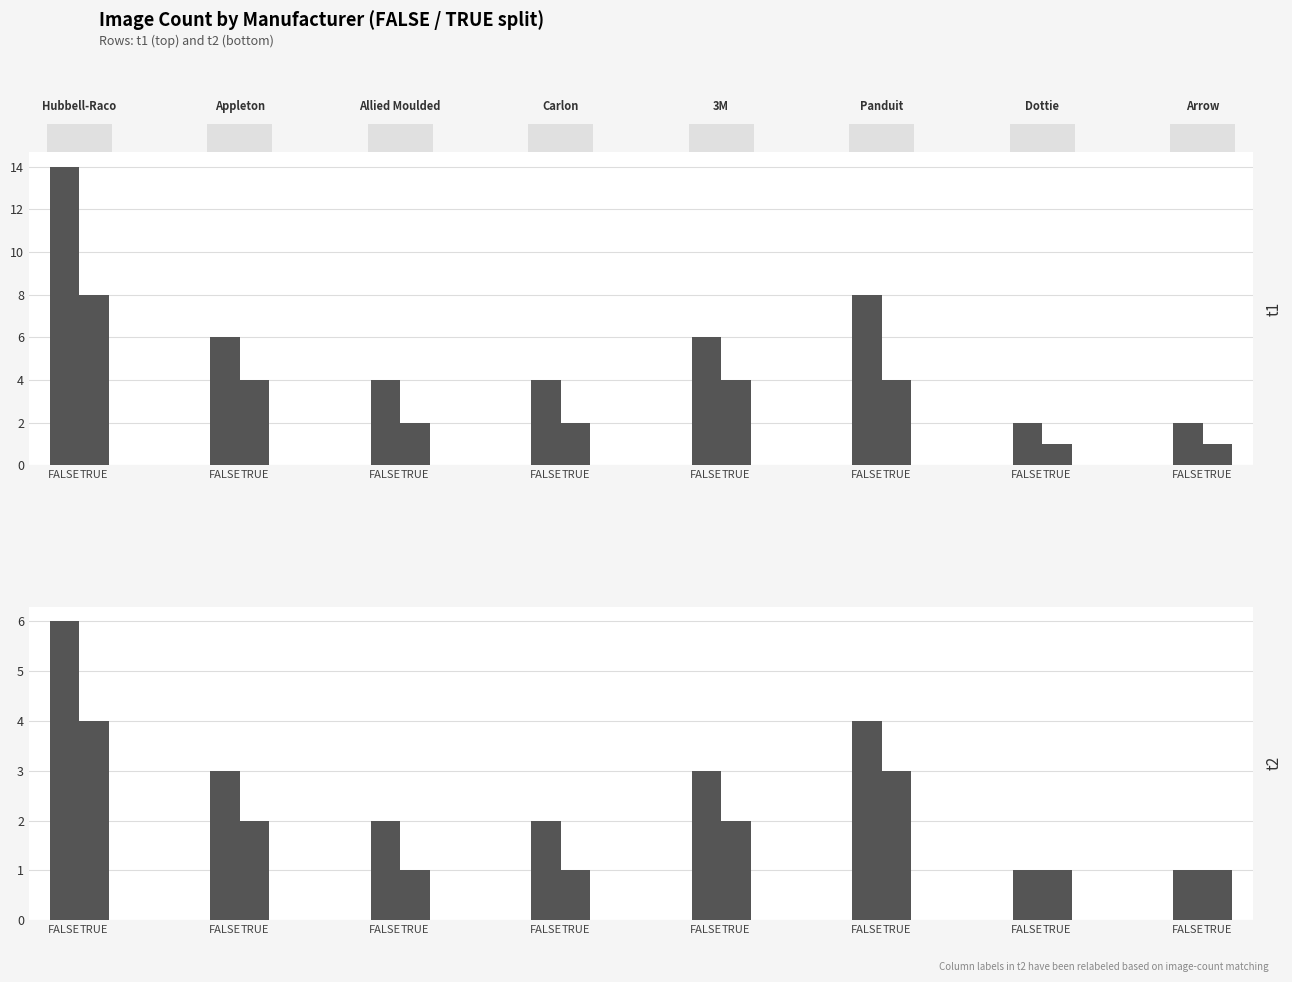

The value of TRUE at TRUE is 1. True or false?

True